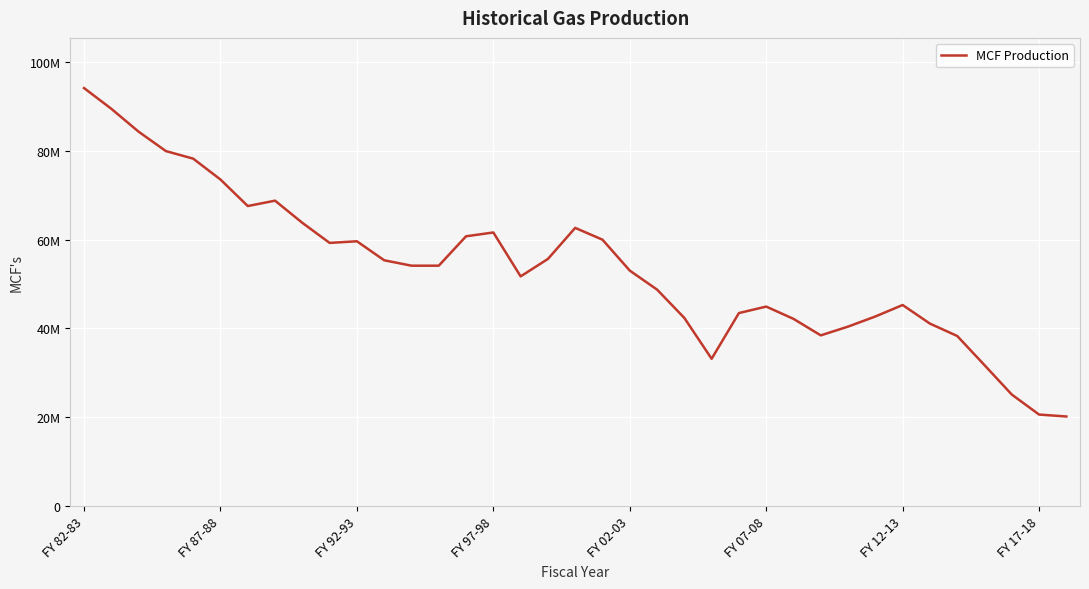

Does the chart have visible grid lines?

Yes